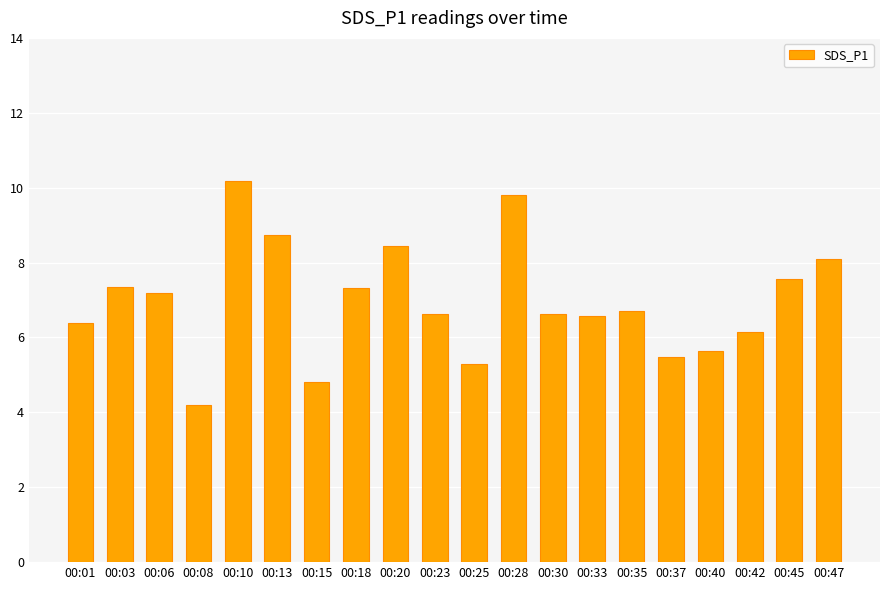

What is the value of the 10th bar from the left?

6.6